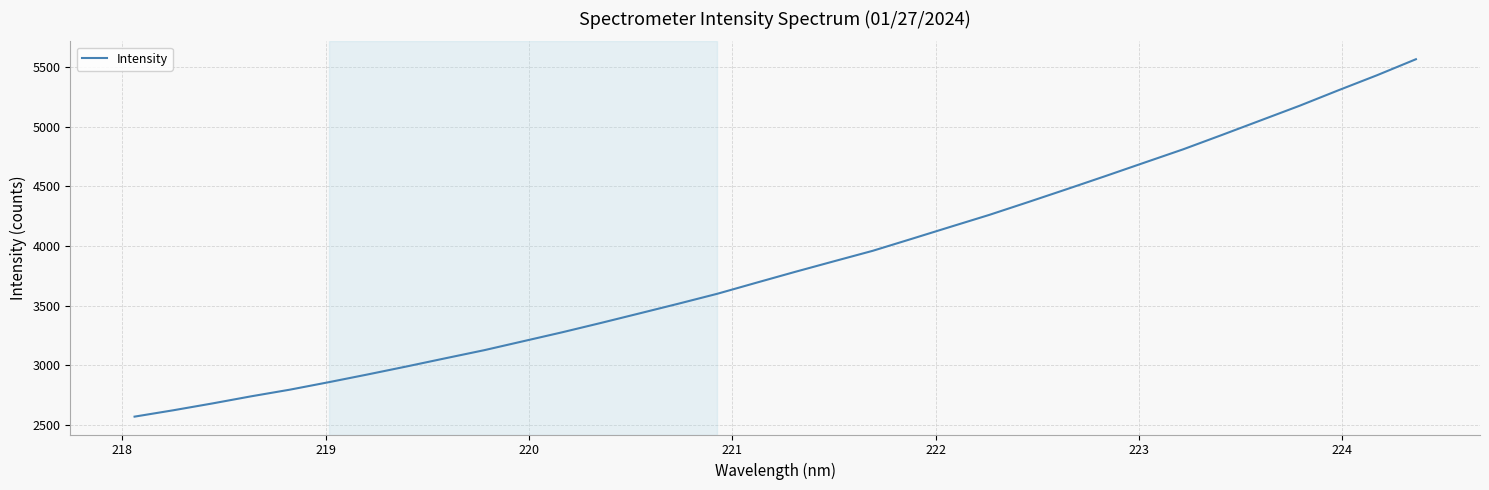

What is the smallest value displayed?

2570.0